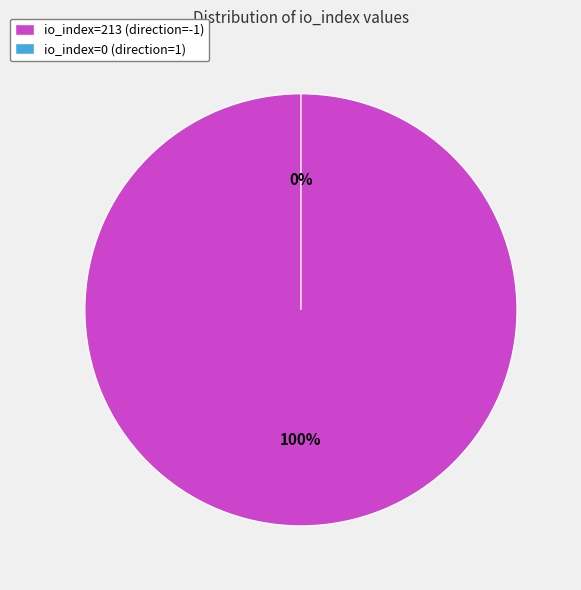

Is io_index=0 (direction=1) the majority of the pie?

No